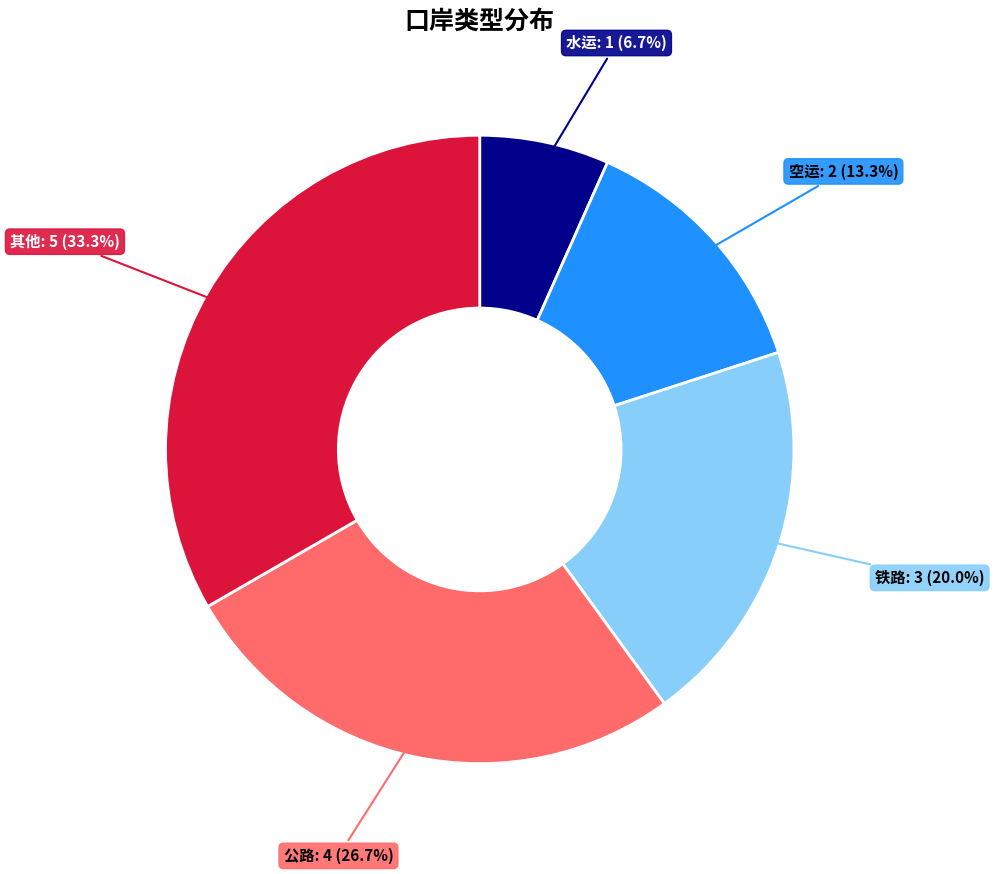

Does 公路 account for over 50% of the chart?

No